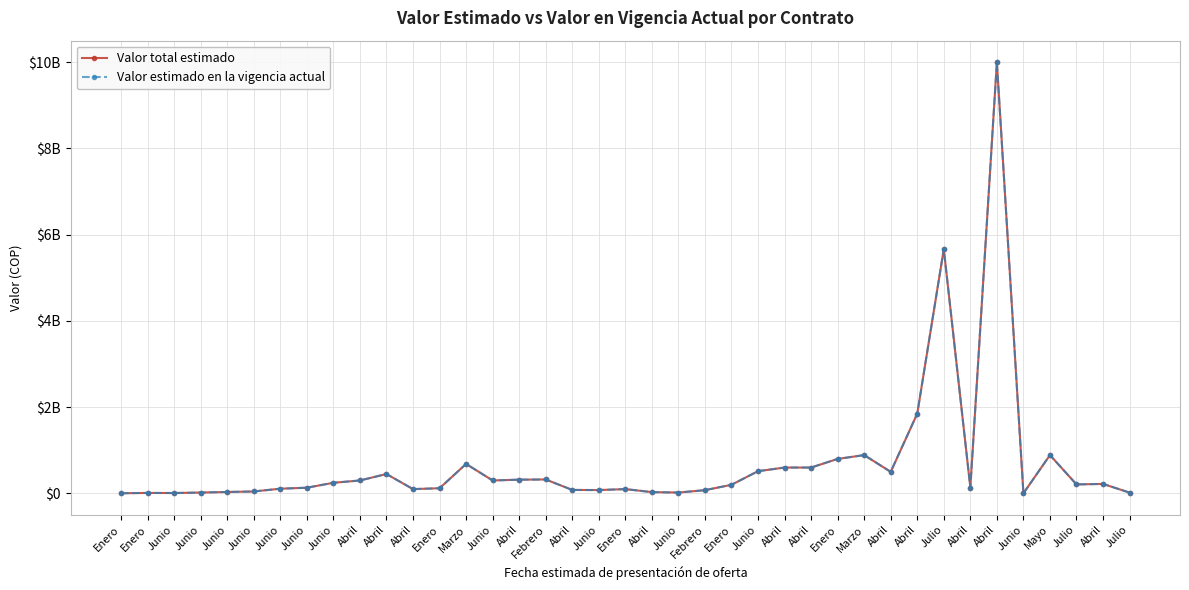

Is this an area chart (filled region under the line)?

No